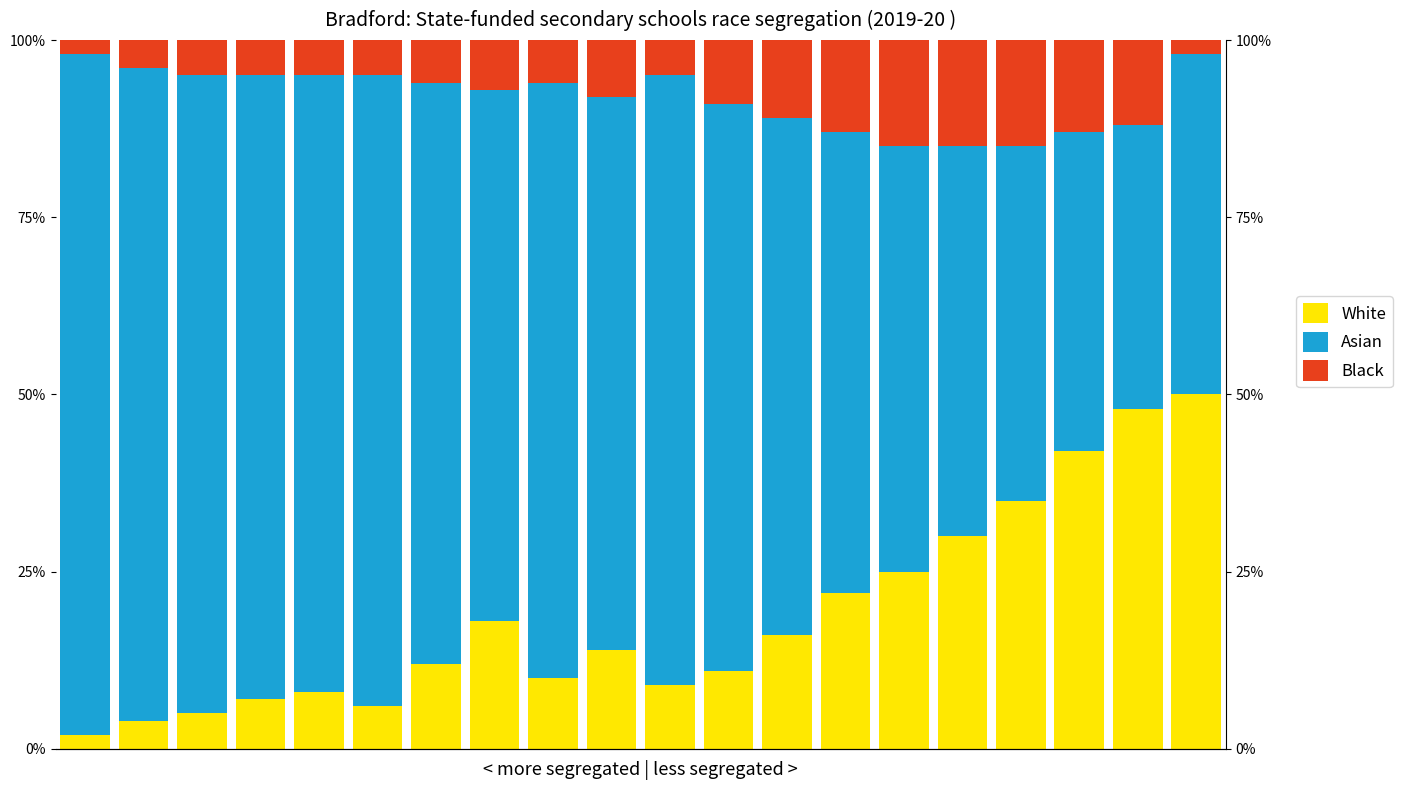

How many bars are there in each group?

3